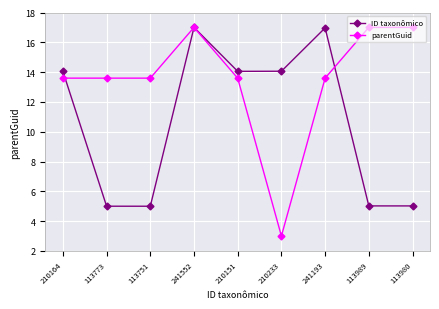

How many values in the parentGuid series are below 13?

1